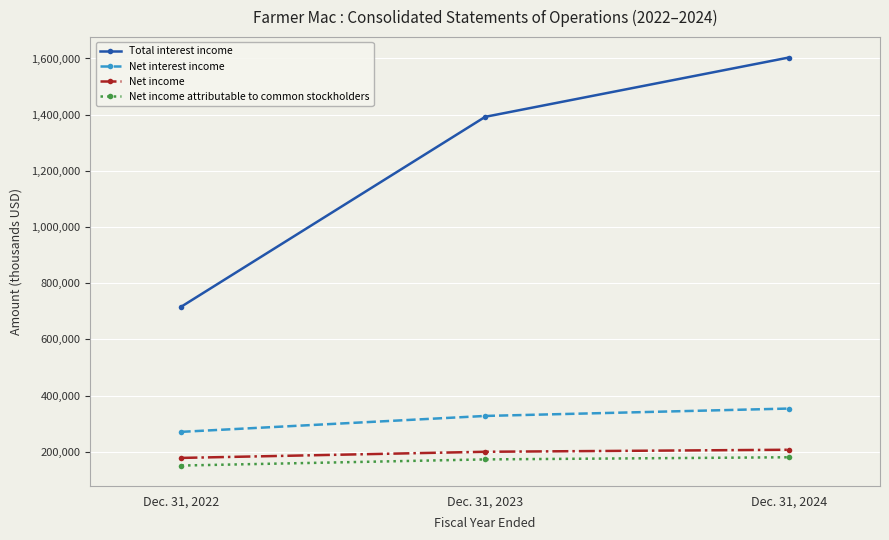

The Total interest income series shows 1392288 at Dec. 31, 2023. True or false?

True